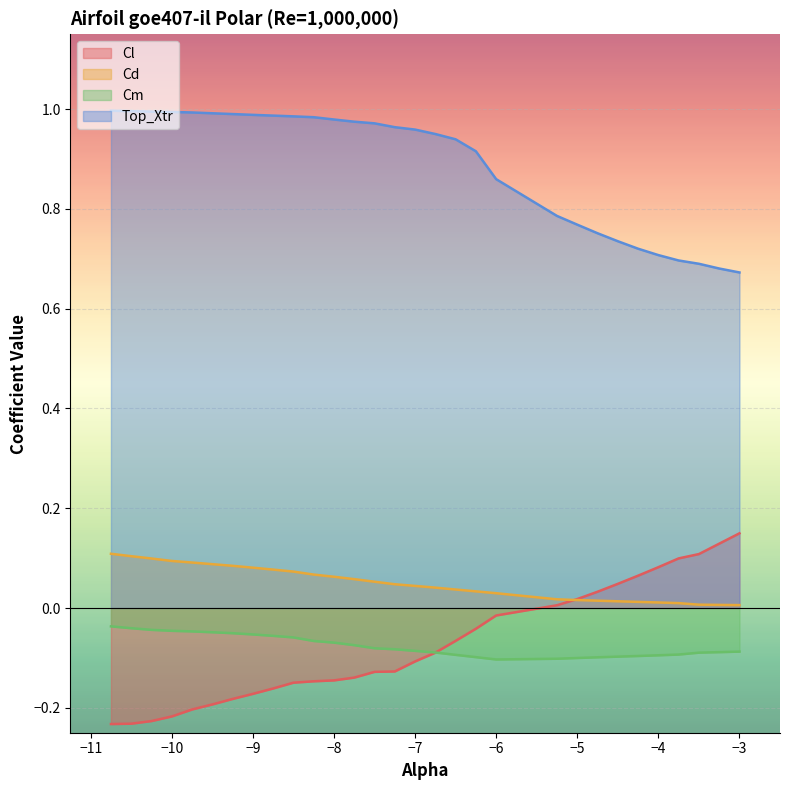

Reading right to left, transcribe all the data shown in this chart.

Cl: 0.1	0.1	0.1	0.1	0.1	0.1	0.0	0.0	0.0	0.0	-0.0	-0.0	-0.1	-0.1	-0.1	-0.1	-0.1	-0.1	-0.1	-0.1	-0.1	-0.2	-0.2	-0.2	-0.2	-0.2	-0.2	-0.2	-0.2	-0.2
Cd: 0.0	0.0	0.0	0.0	0.0	0.0	0.0	0.0	0.0	0.0	0.0	0.0	0.0	0.0	0.0	0.0	0.1	0.1	0.1	0.1	0.1	0.1	0.1	0.1	0.1	0.1	0.1	0.1	0.1	0.1
Cm: -0.1	-0.1	-0.1	-0.1	-0.1	-0.1	-0.1	-0.1	-0.1	-0.1	-0.1	-0.1	-0.1	-0.1	-0.1	-0.1	-0.1	-0.1	-0.1	-0.1	-0.1	-0.1	-0.1	-0.1	-0.0	-0.0	-0.0	-0.0	-0.0	-0.0
Top_Xtr: 0.7	0.7	0.7	0.7	0.7	0.7	0.7	0.8	0.8	0.8	0.9	0.9	0.9	1.0	1.0	1.0	1.0	1.0	1.0	1.0	1.0	1.0	1.0	1.0	1.0	1.0	1.0	1.0	1.0	1.0